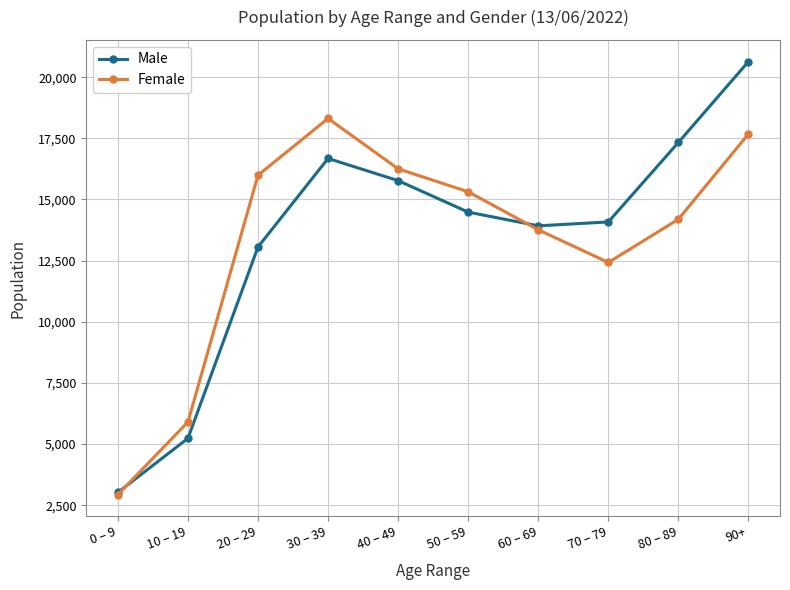

The value of Male at 10 – 19 is 5236.9. True or false?

True